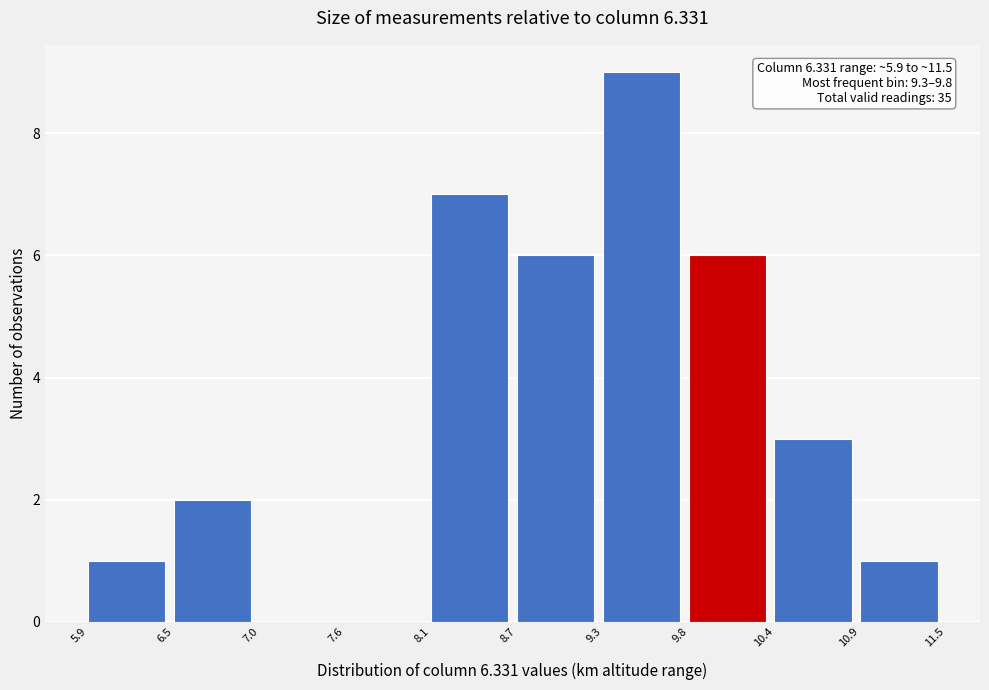

Which range on the x-axis has the tallest bar?

9.3 to 9.8